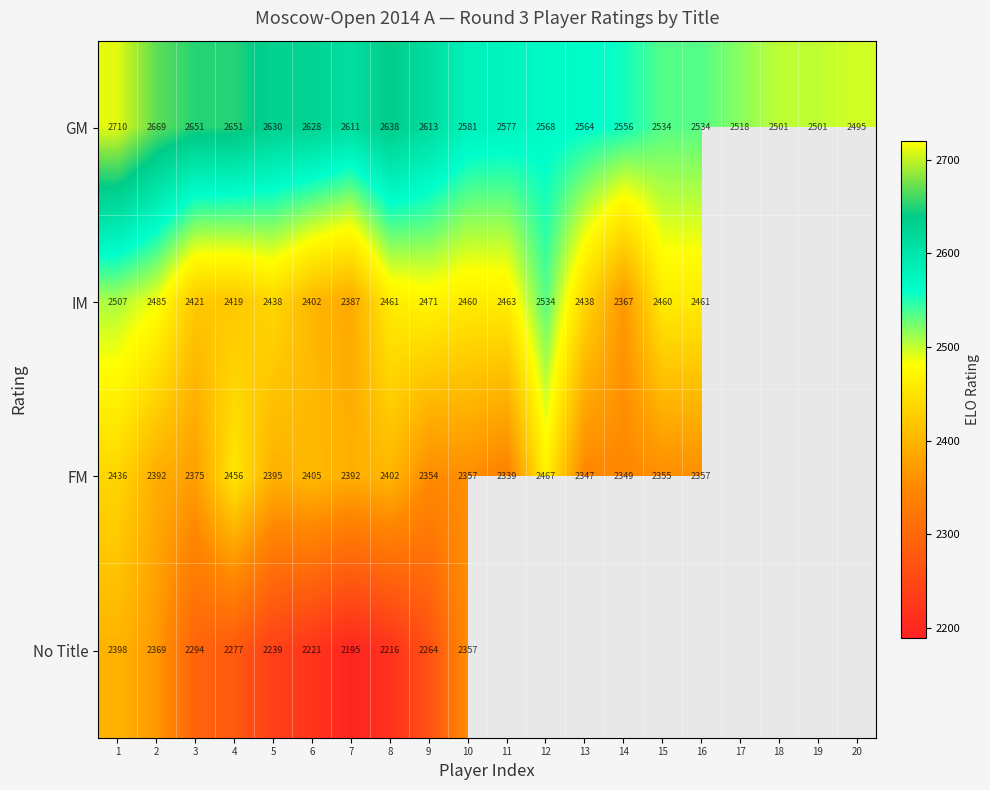

Is it true that IM equals 1662.3 at 5?

False